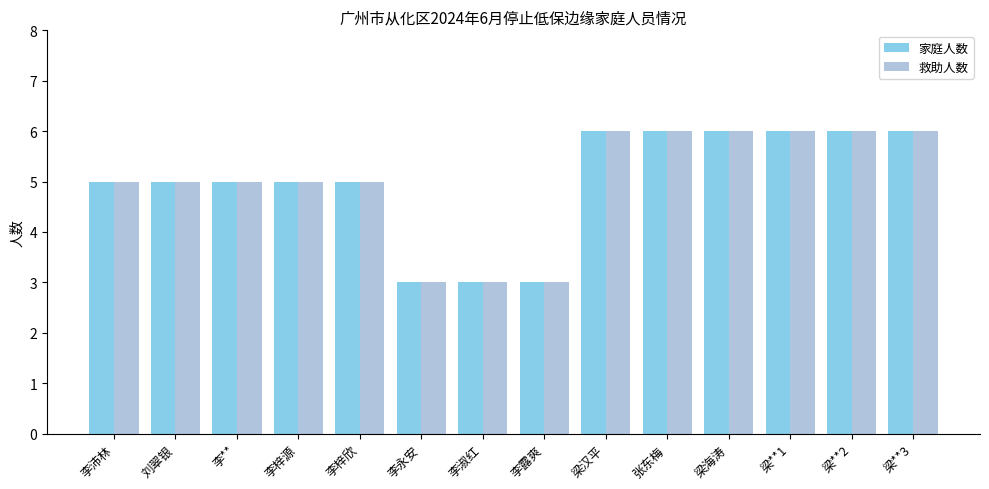

Is it true that 救助人数 equals 3 at 刘翠银?

False